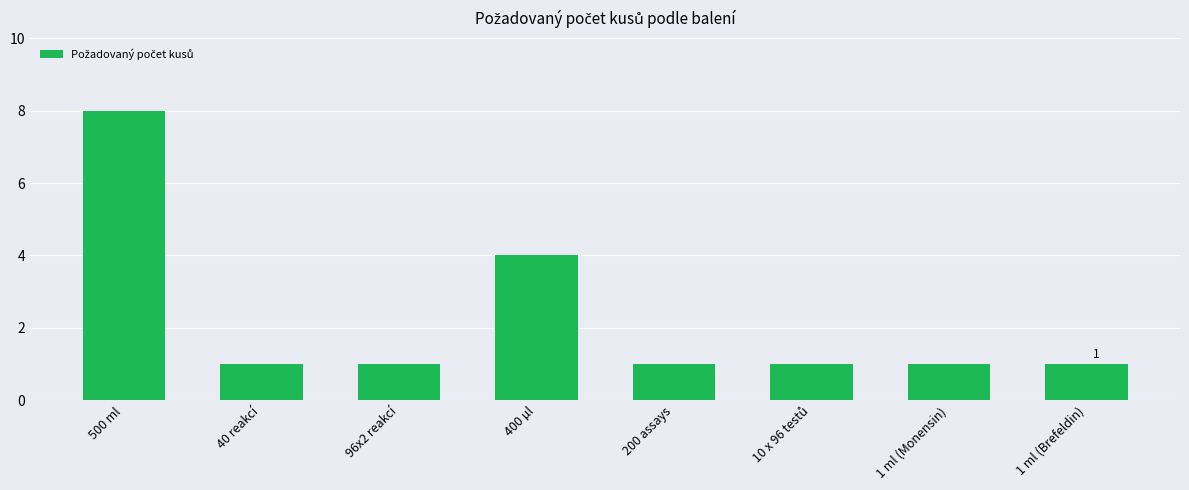

At which label is the value closest to 4?

400 µl